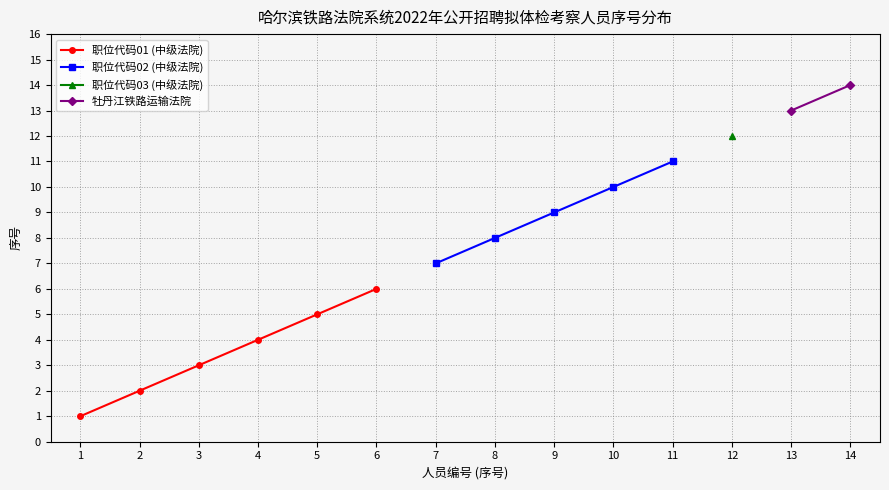

What are all the series names shown in the legend?

职位代码01 (中级法院), 职位代码02 (中级法院), 职位代码03 (中级法院), 牡丹江铁路运输法院